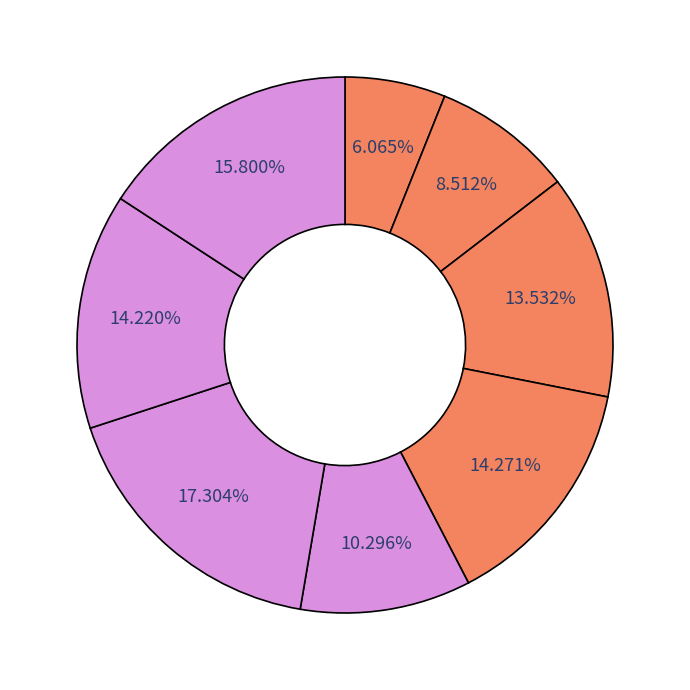

Is there a majority slice in this chart?

No